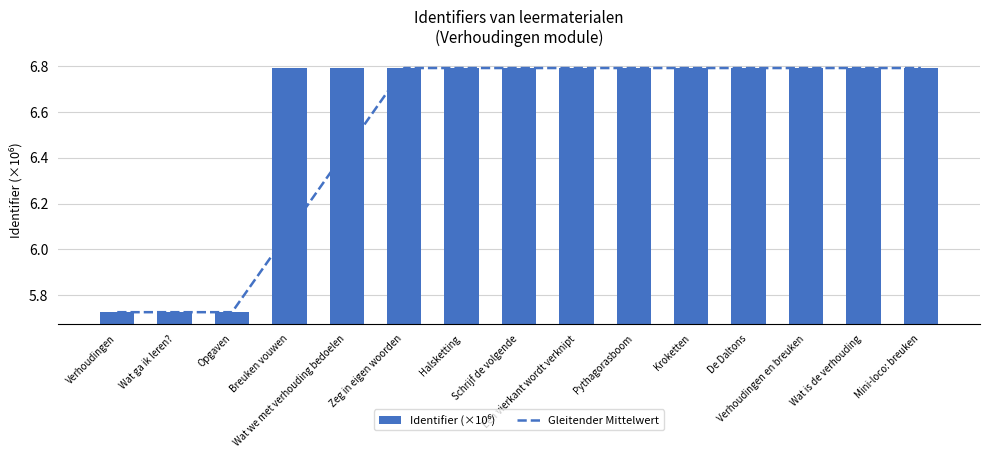

How many data points in Identifier (×10⁶) are less than 6?

3